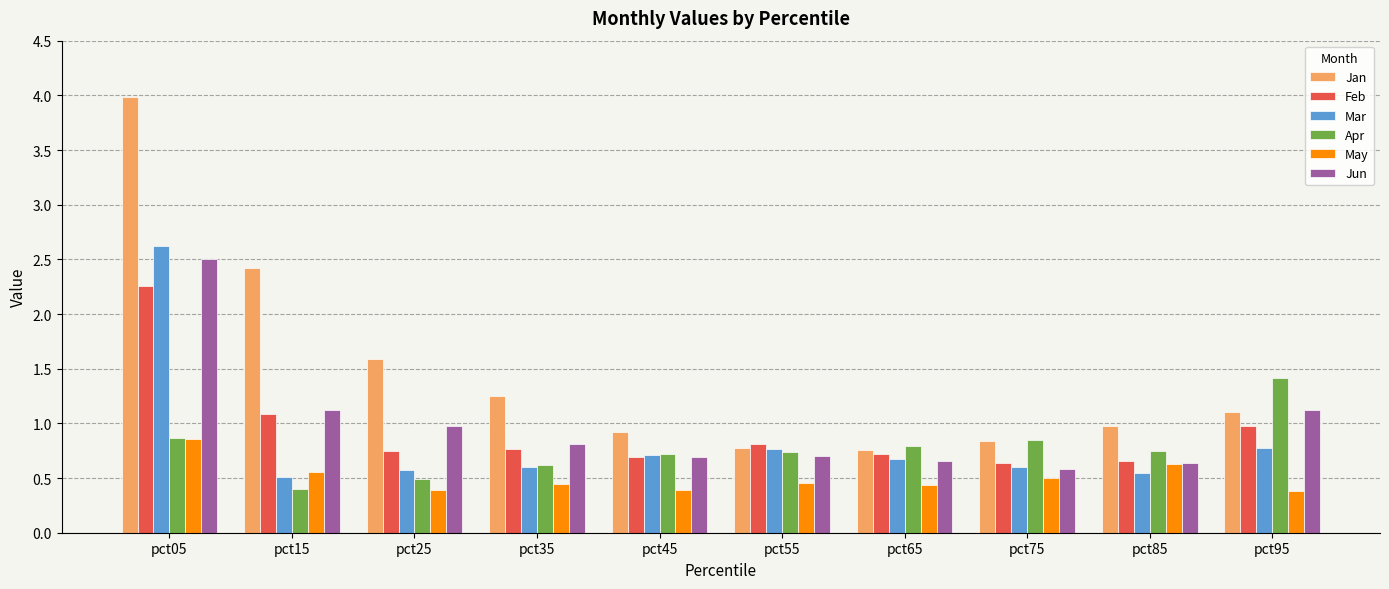

At how many categories does at least one series exceed 3?

1